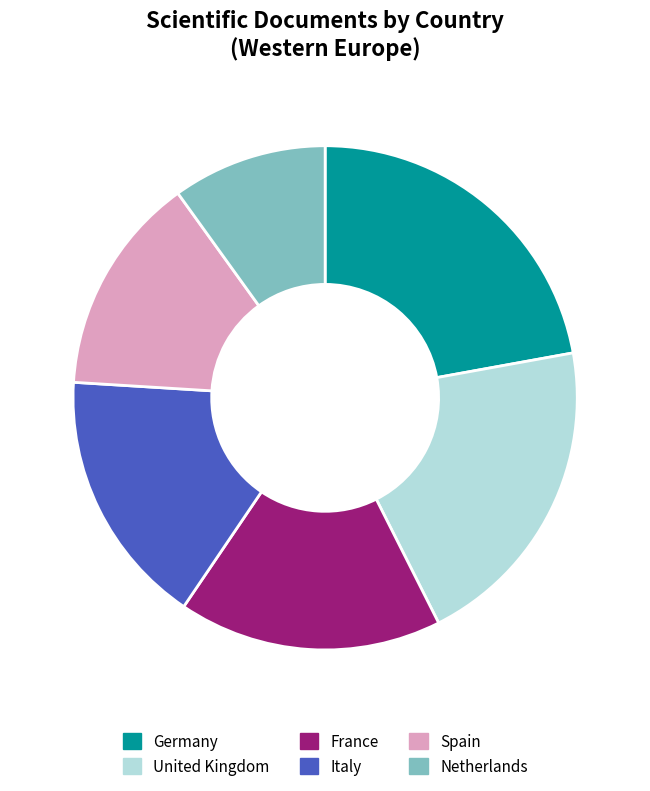

How much of the chart is everything except France?

83.1%